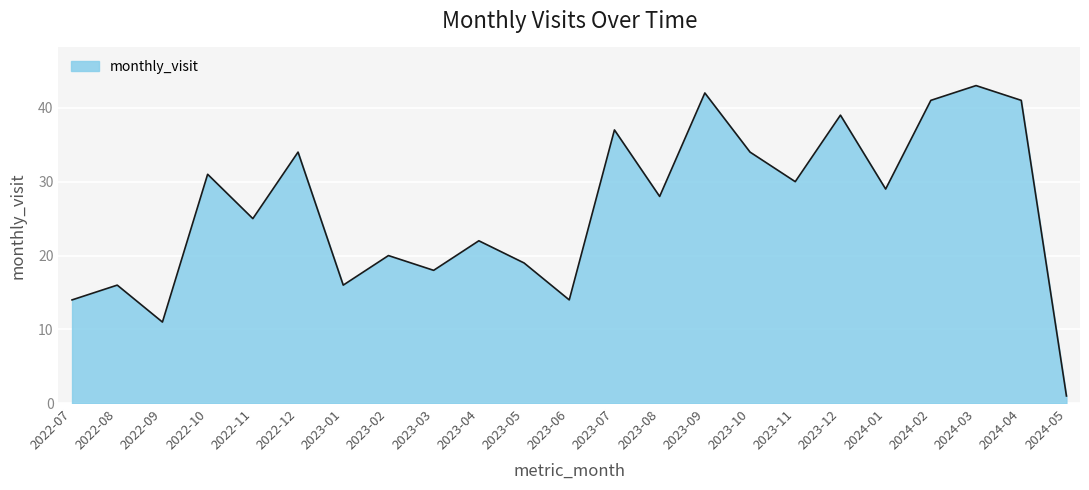

What is the change in value from 2022-12 to 2023-09?

+8